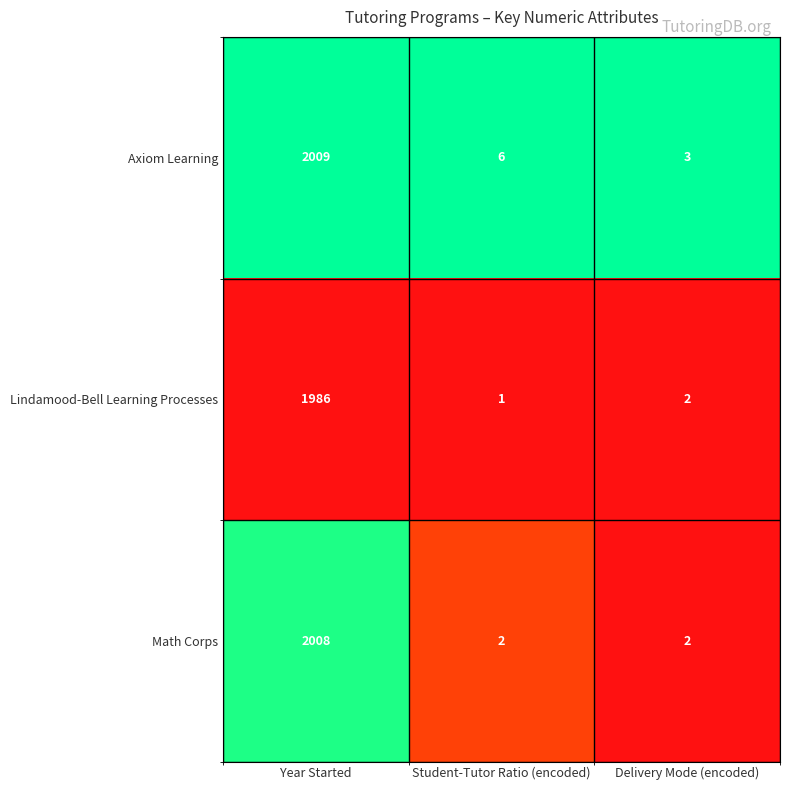

List the labels in order of Axiom Learning value, largest first.

Year Started, Student-Tutor Ratio (encoded), Delivery Mode (encoded)